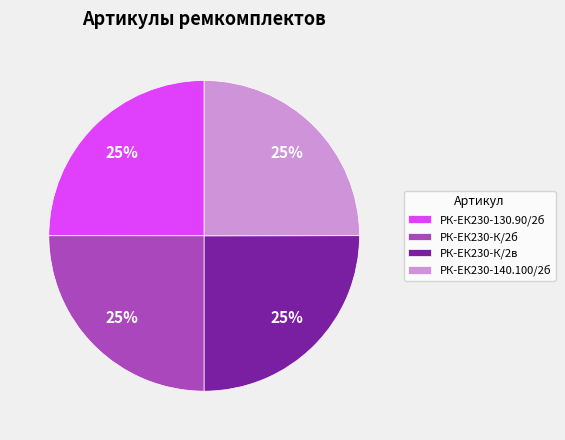

Is it true that РК-ЕК230-К/2б is 20% of the pie?

False